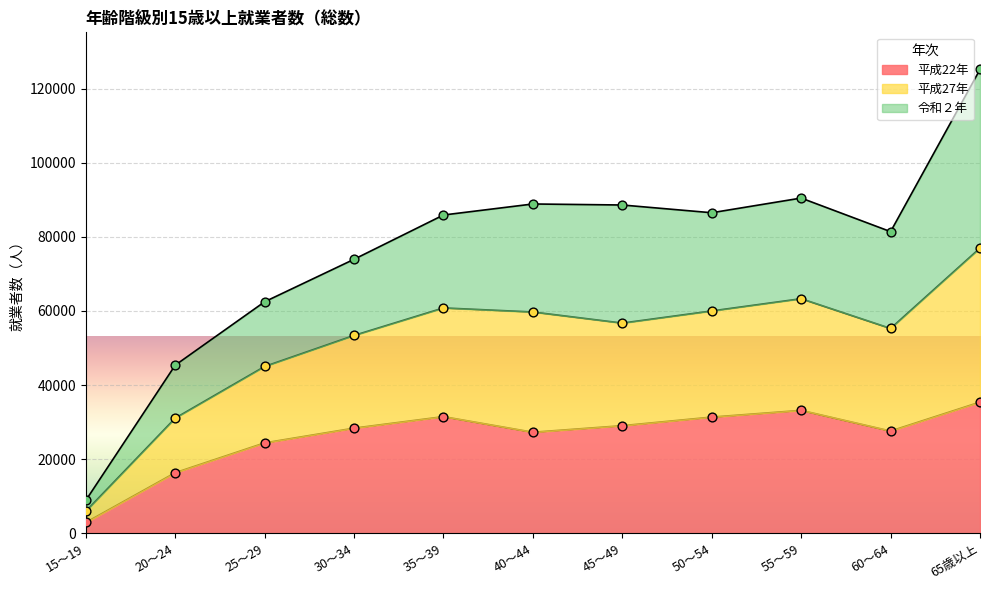

Is the value of 平成27年 at 50～54 greater than the value of 平成22年 at 35～39?

Yes